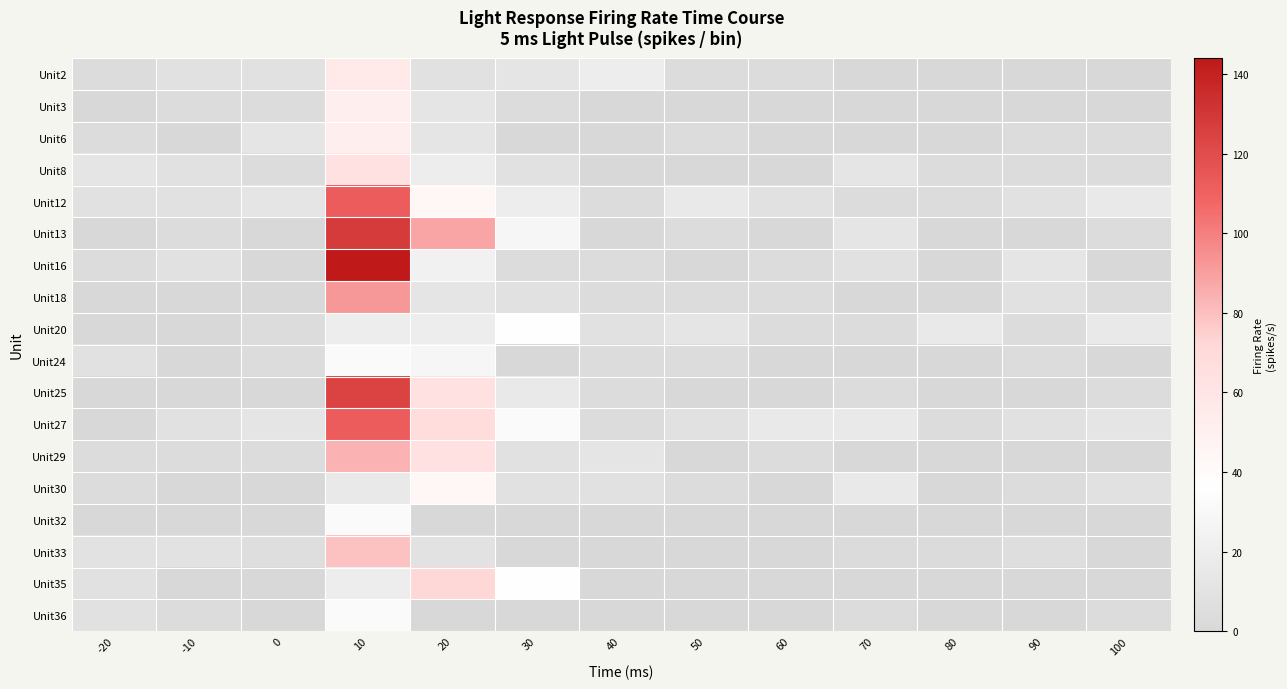

Rank the series at 70 from lowest to highest value.

Unit2, Unit3, Unit6, Unit18, Unit24, Unit29, Unit32, Unit35, Unit33, Unit12, Unit20, Unit25, Unit36, Unit16, Unit8, Unit13, Unit27, Unit30